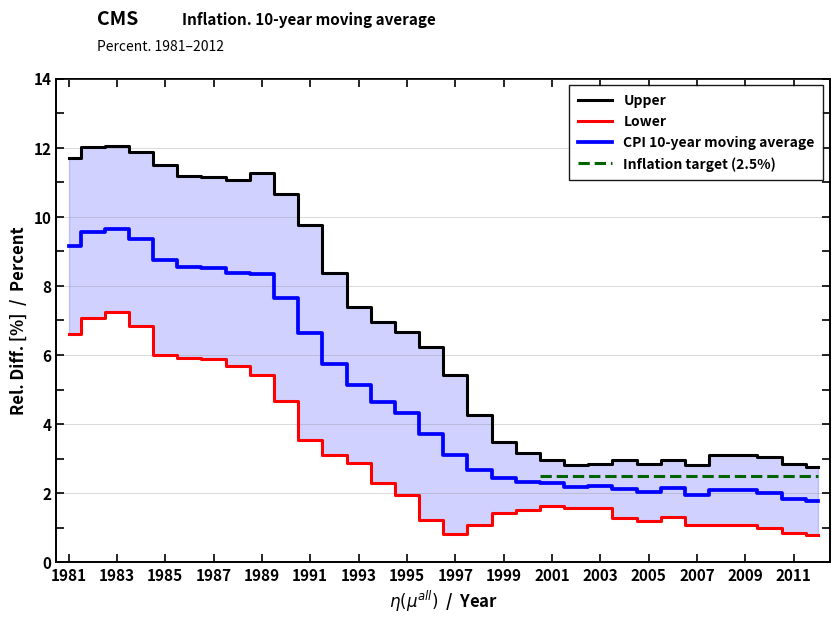

At how many categories does at least one series exceed 2?

32